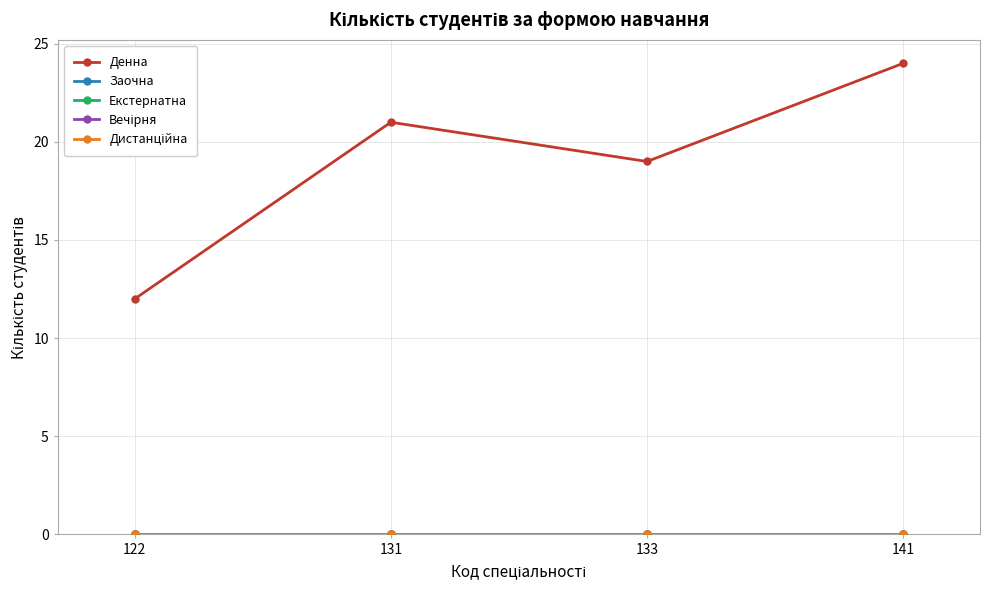

Is this an area chart (filled region under the line)?

No